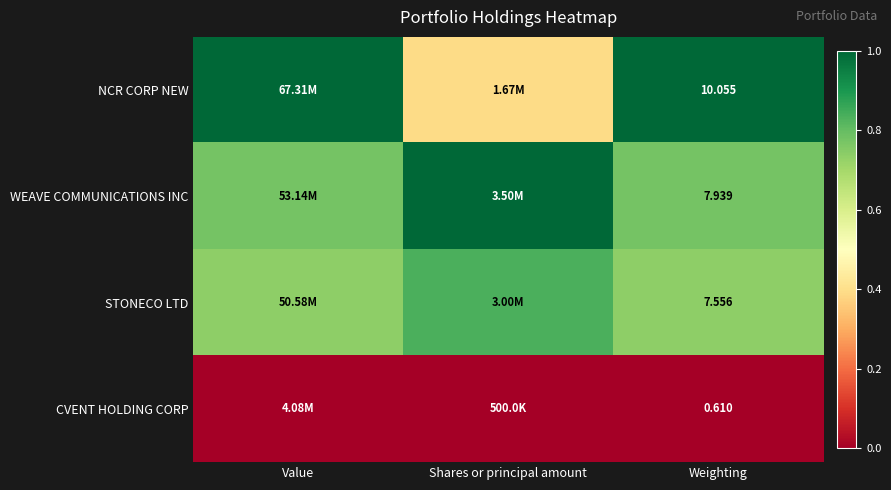

The WEAVE COMMUNICATIONS INC series shows 0.8 at Weighting. True or false?

True